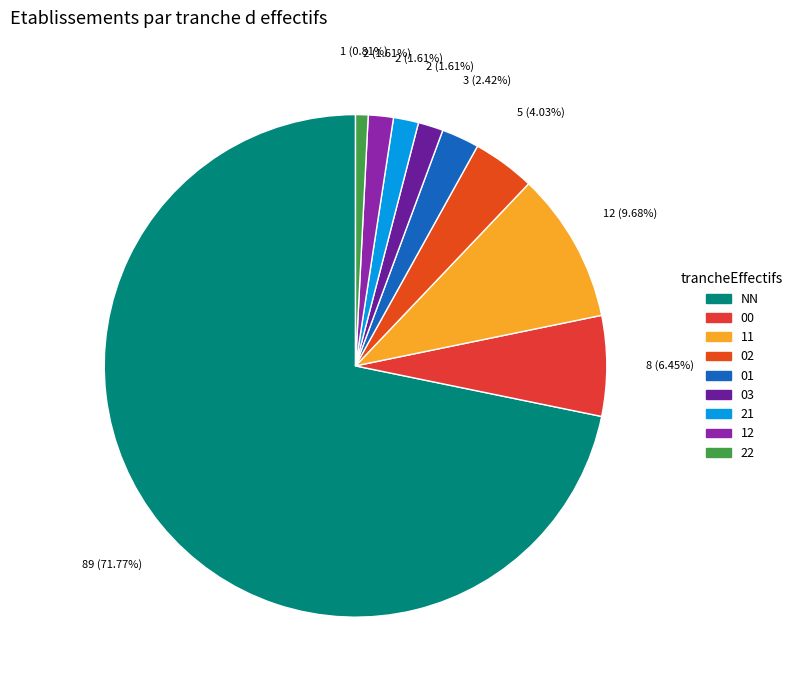

Between 22 and NN, which is larger?

NN